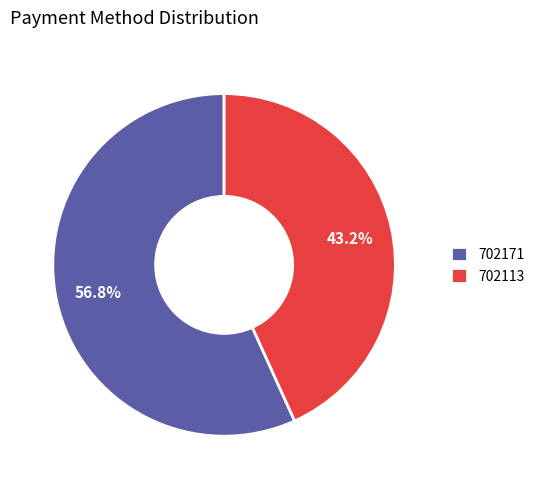

How many slices are in this pie chart?

2